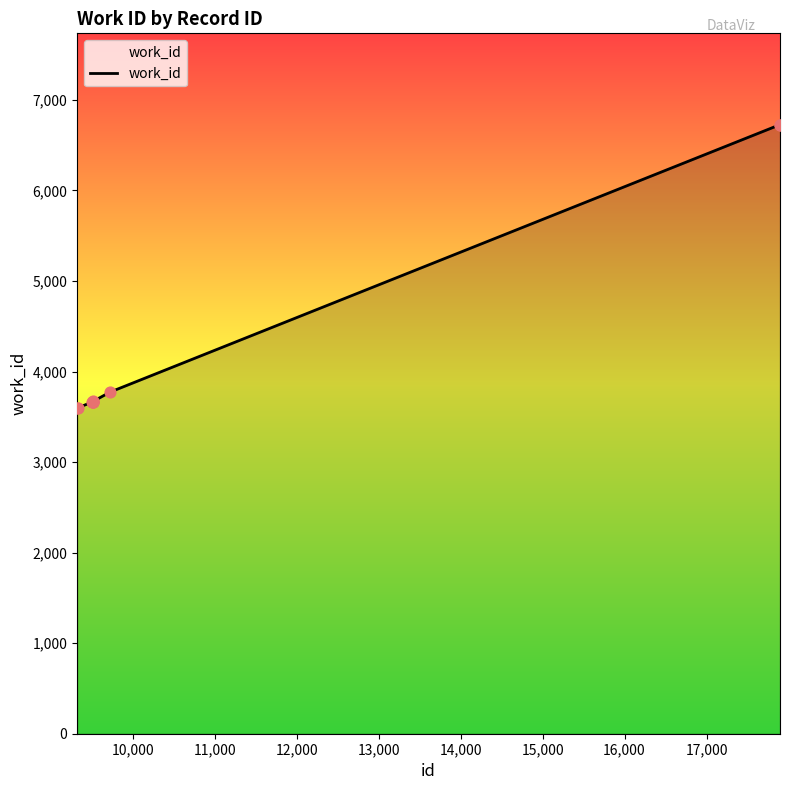

What is the difference between the maximum and minimum values?

3129